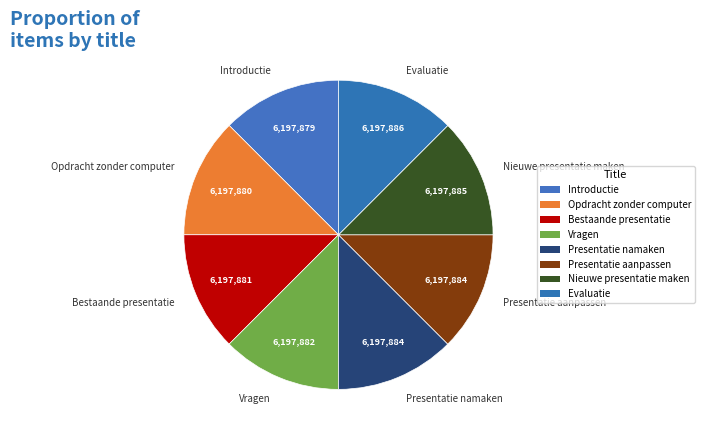

What is the ratio of the value at Bestaande presentatie to the value at Opdracht zonder computer?

1.0